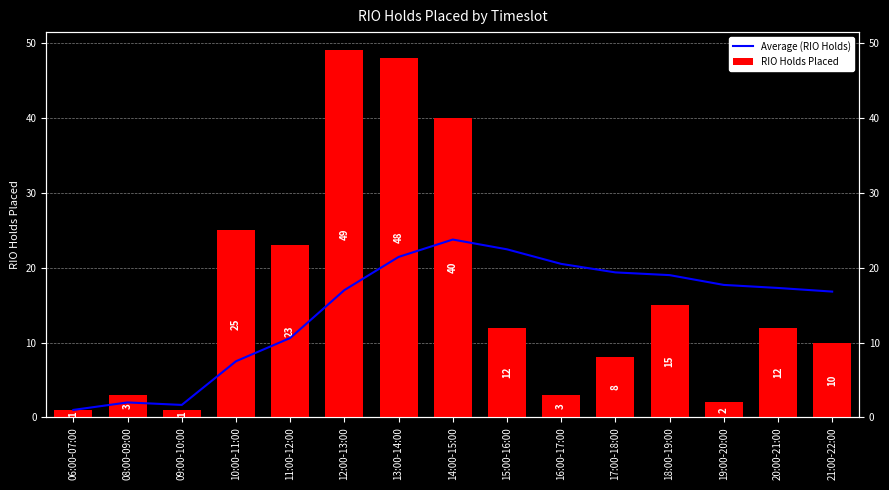

What position from the right is 16:00-17:00?

6